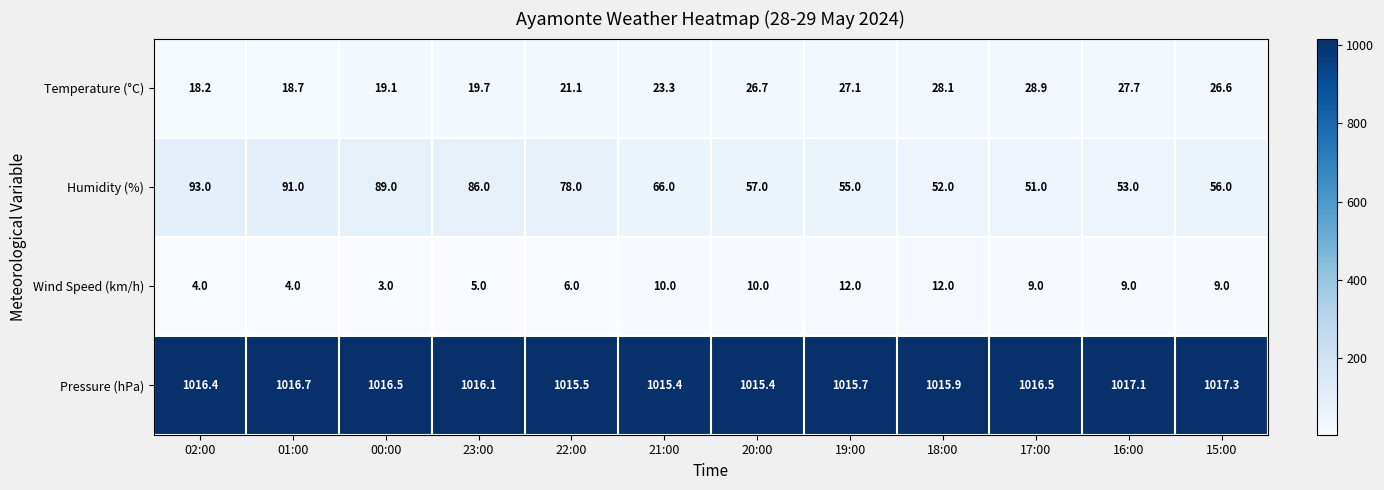

True or false: Humidity (%) has a value of 22.0 at 00:00.

False